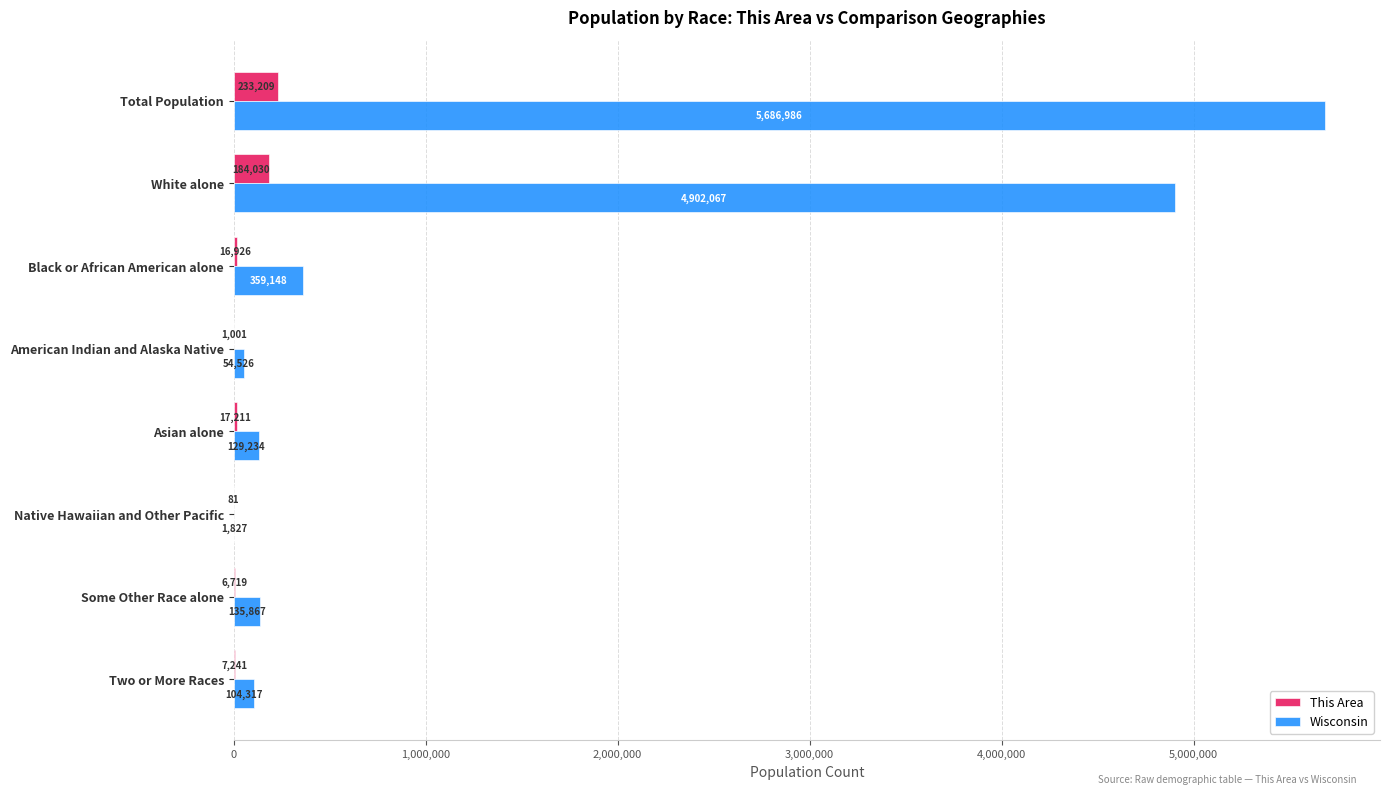

The value of Wisconsin at Black or African American alone is 359148. True or false?

True